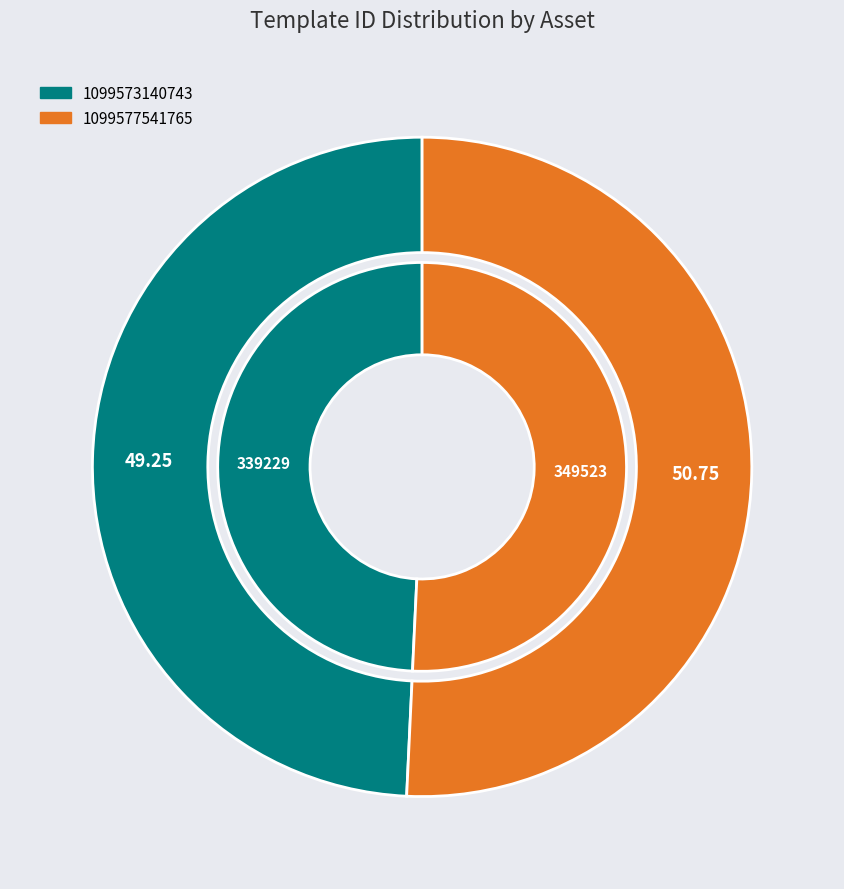

What is the ratio of the value at 1099573140743 to the value at 1099577541765?

1.0